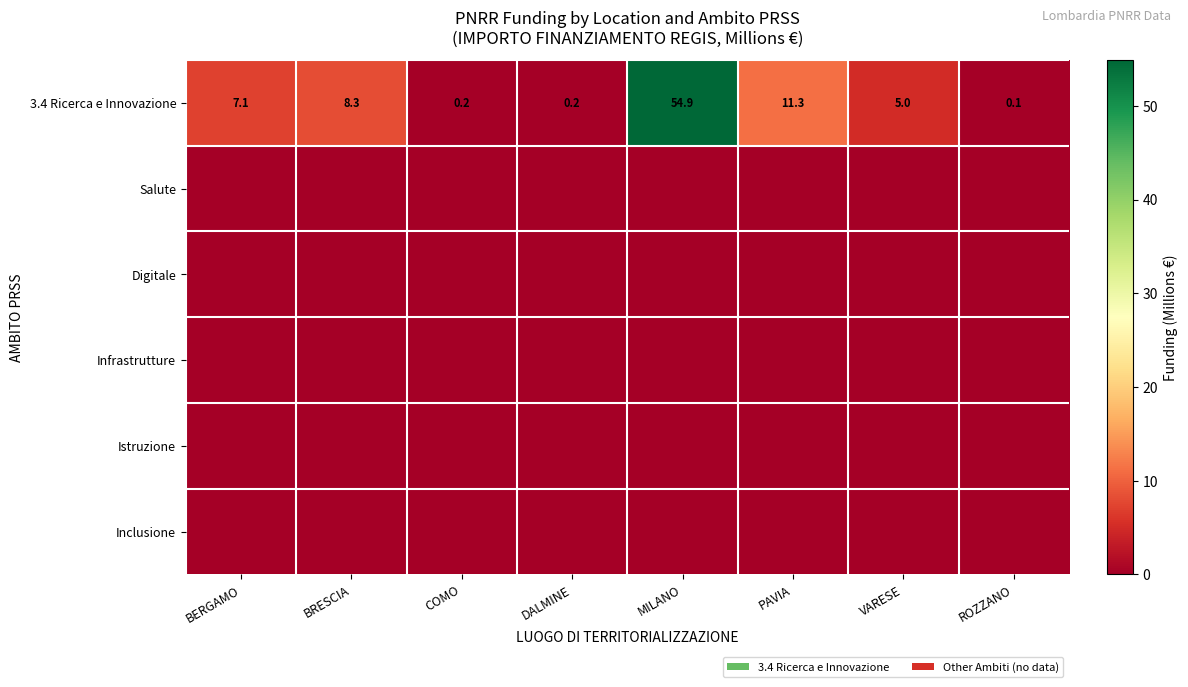

What is the sum of all 3.4 Ricerca e Innovazione values?

87.1